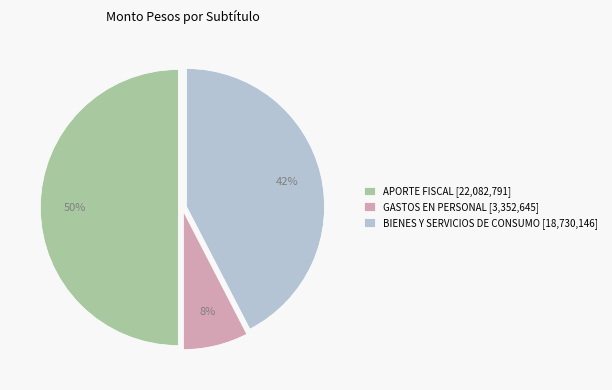

Is it true that BIENES Y SERVICIOS DE CONSUMO is 55% of the pie?

False